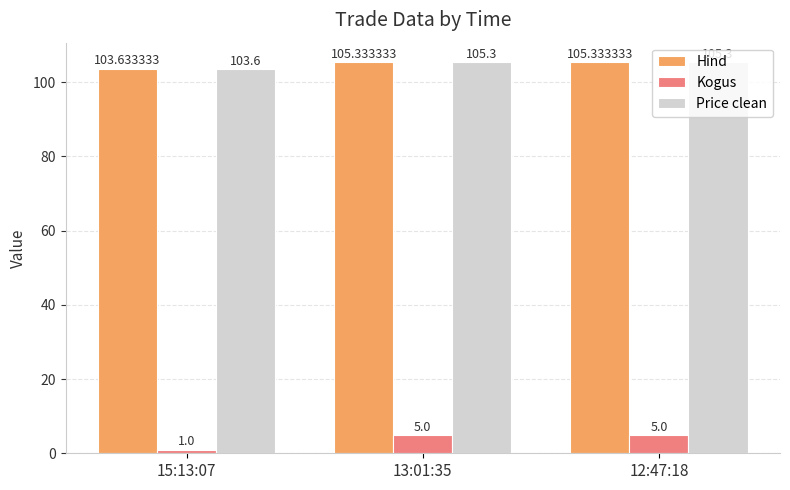

What is the total value across all series at 12:47:18?

215.6